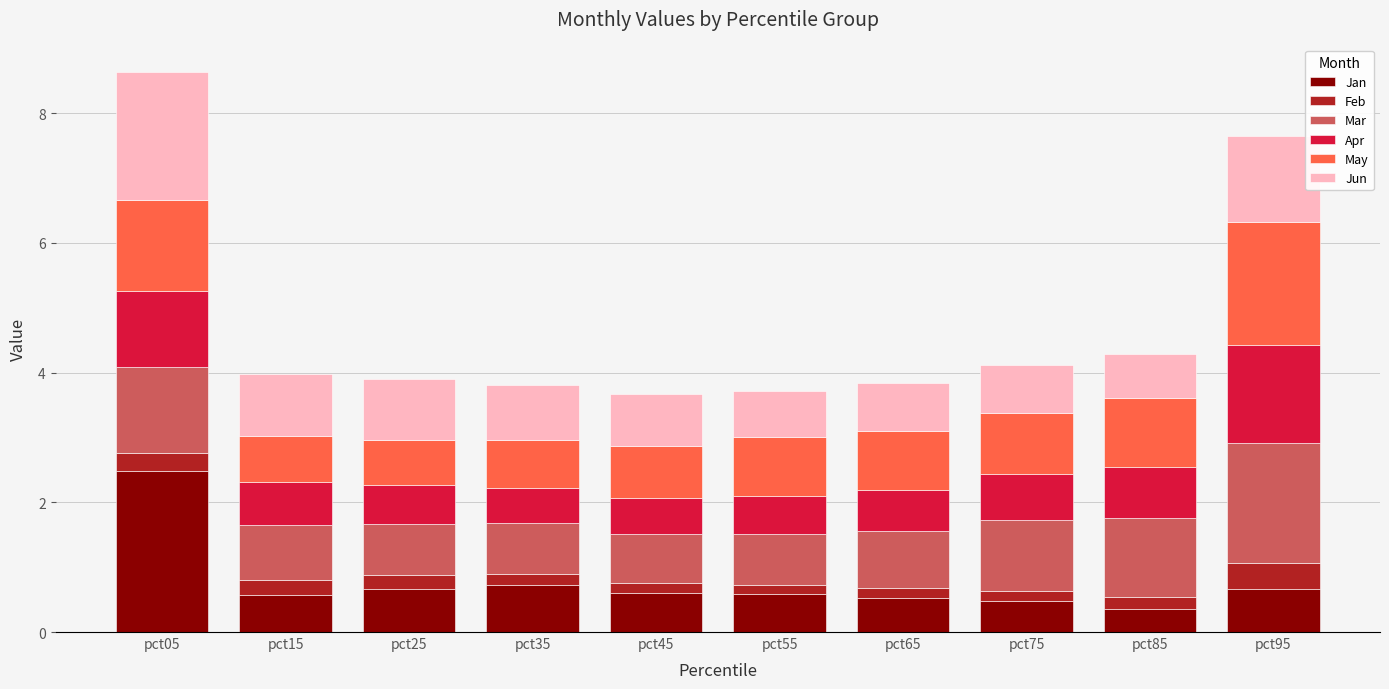

What is the total value across all series at pct95?

7.6